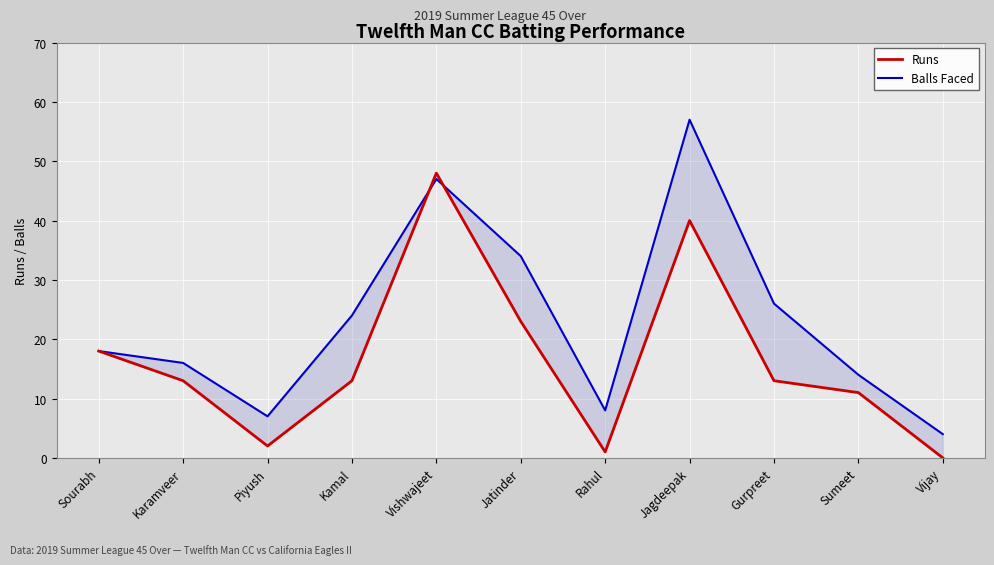

Between which two adjacent categories do Runs and Balls Faced first intersect?

Kamal and Vishwajeet